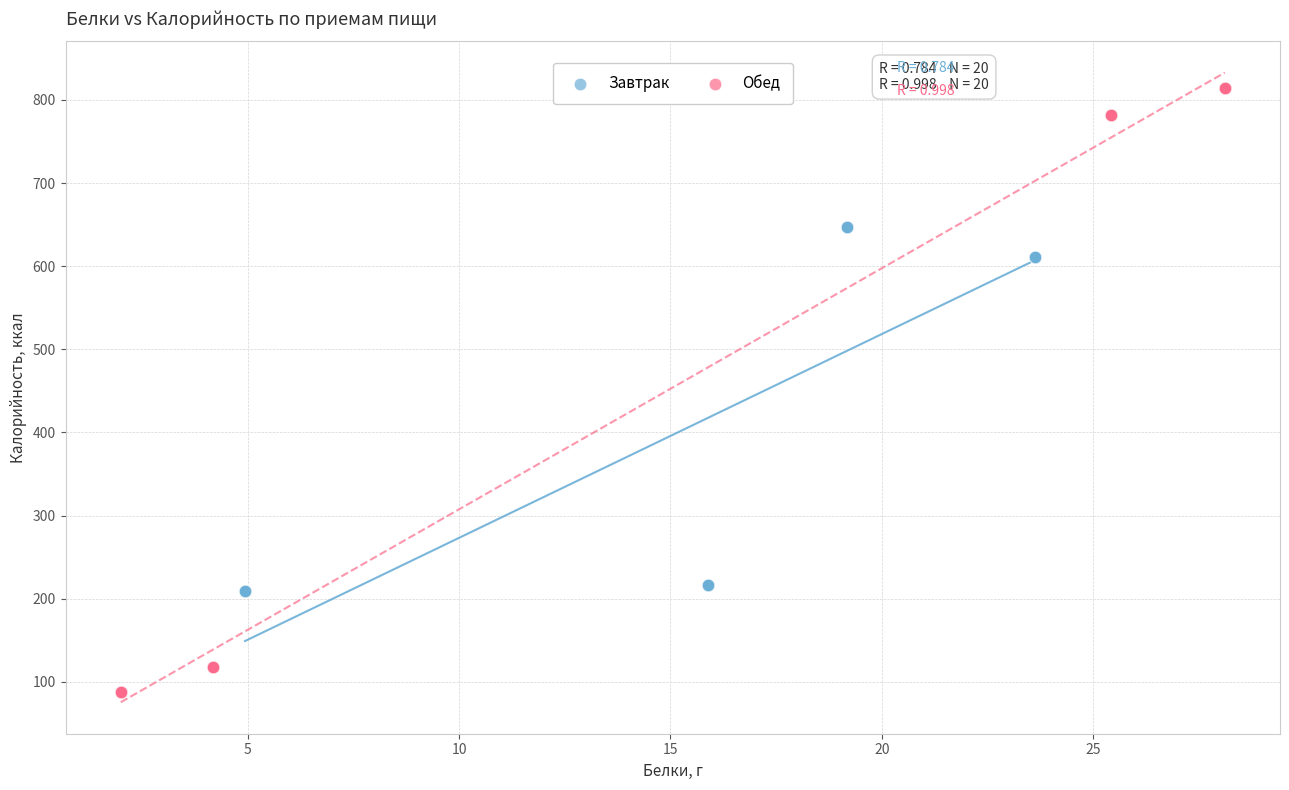

Which series reaches the maximum Y coordinate?

Обед